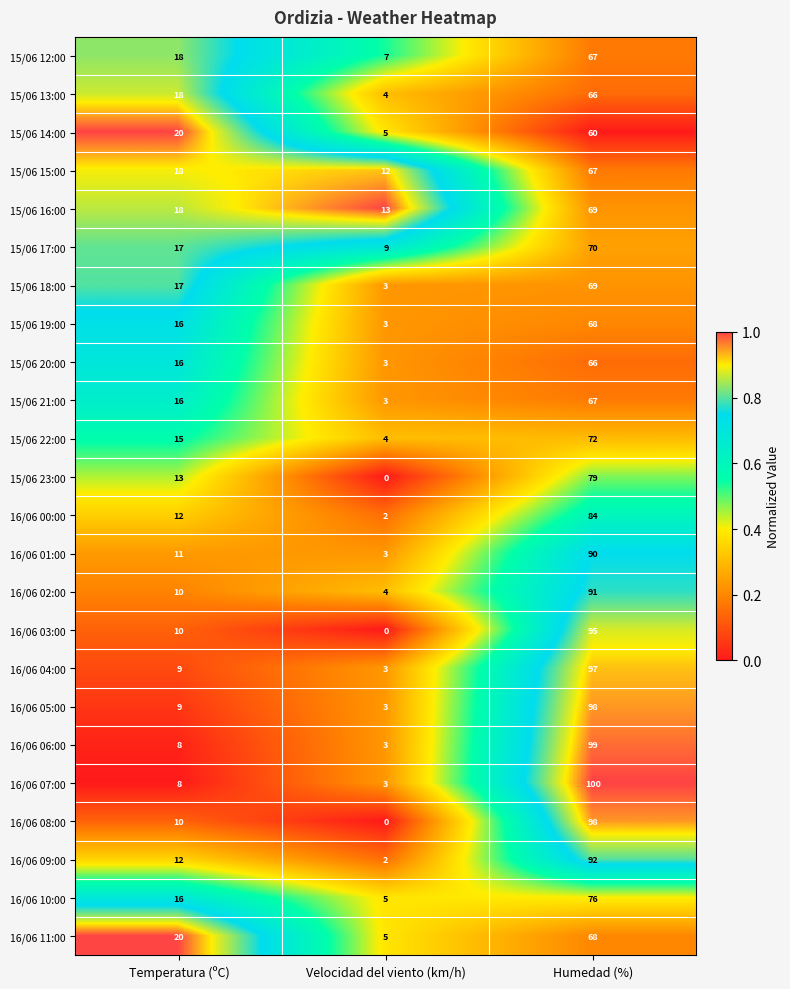

What is the greatest value displayed?

100